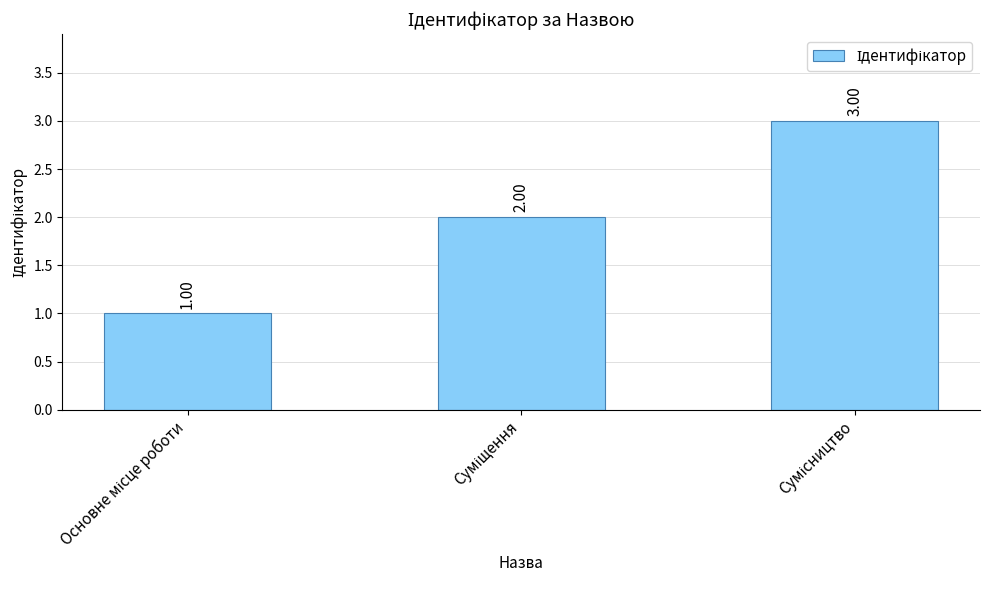

How many categories are shown in the chart?

3